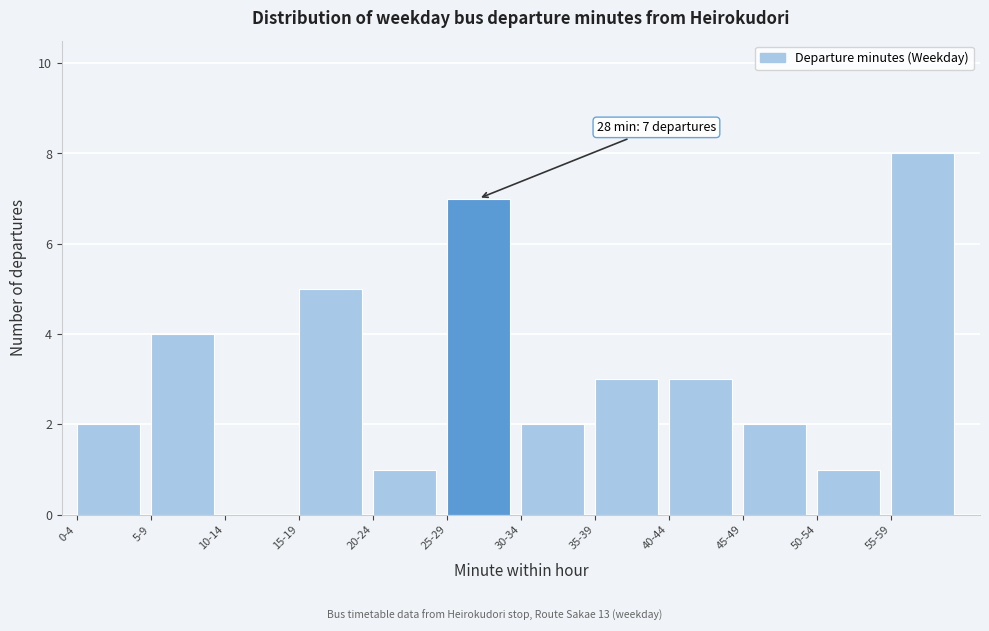

Reading right to left, transcribe all the data shown in this chart.

55-59=8	50-54=1	45-49=2	40-44=3	35-39=3	30-34=2	25-29=7	20-24=1	15-19=5	10-14=0	5-9=4	0-4=2